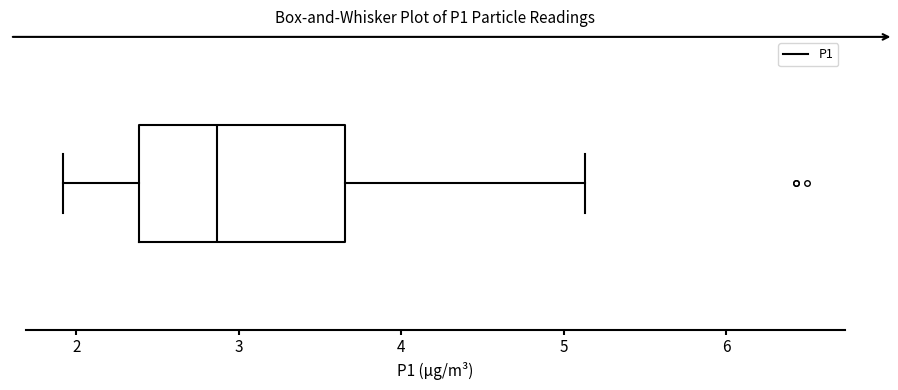

Where does the median line of the box sit on the x-axis? The values are not printed on the chart, so give them approximately, as read against the axis.

2.9